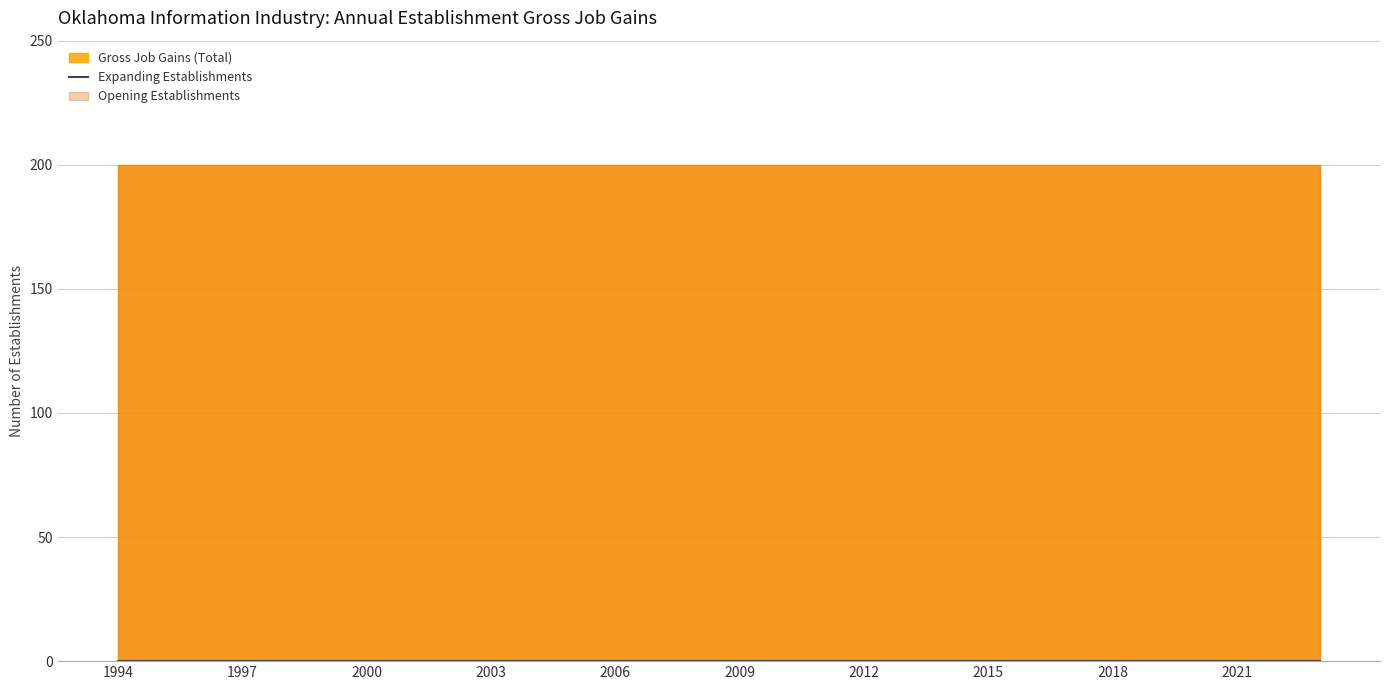

Rank the series at 2000 from lowest to highest value.

Expanding Establishments, Gross Job Gains (Total), Opening Establishments